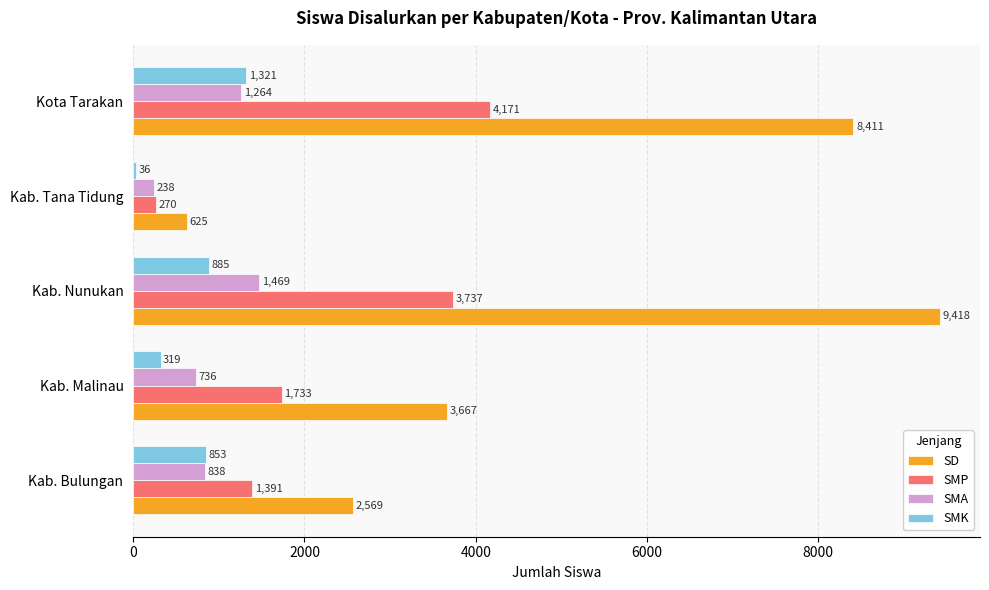

At which label is SMA closest to 853?

Kab. Bulungan